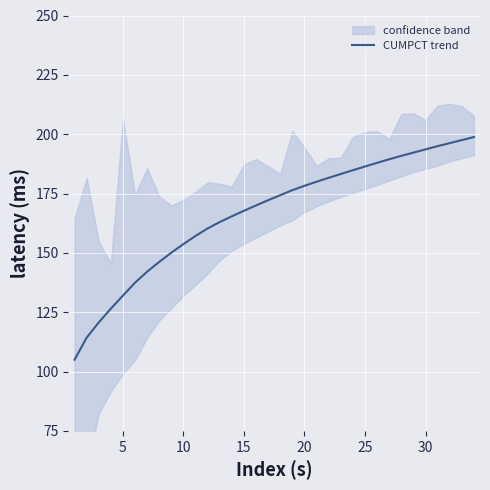

Is it true that the value at 30 is 193.6?

True